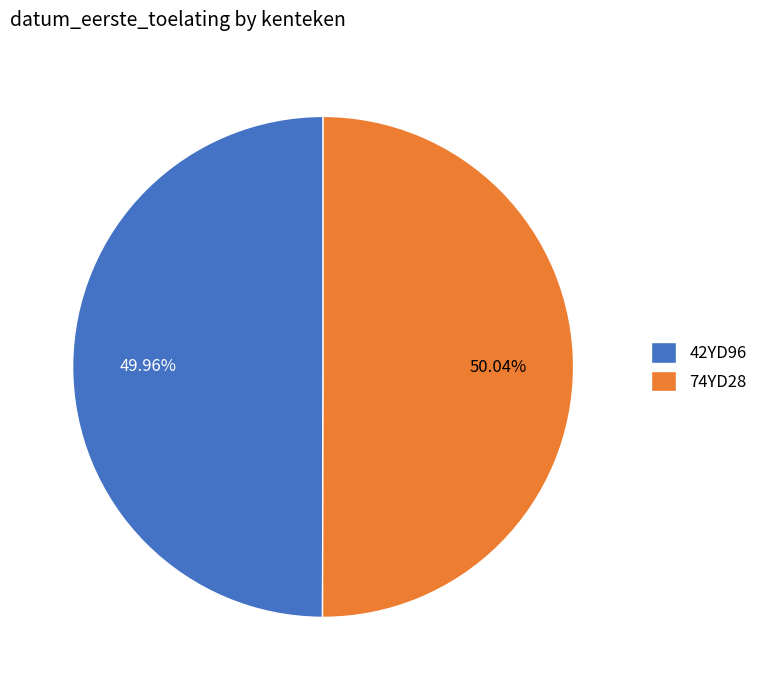

The 74YD28 slice represents 39% of the pie. True or false?

False